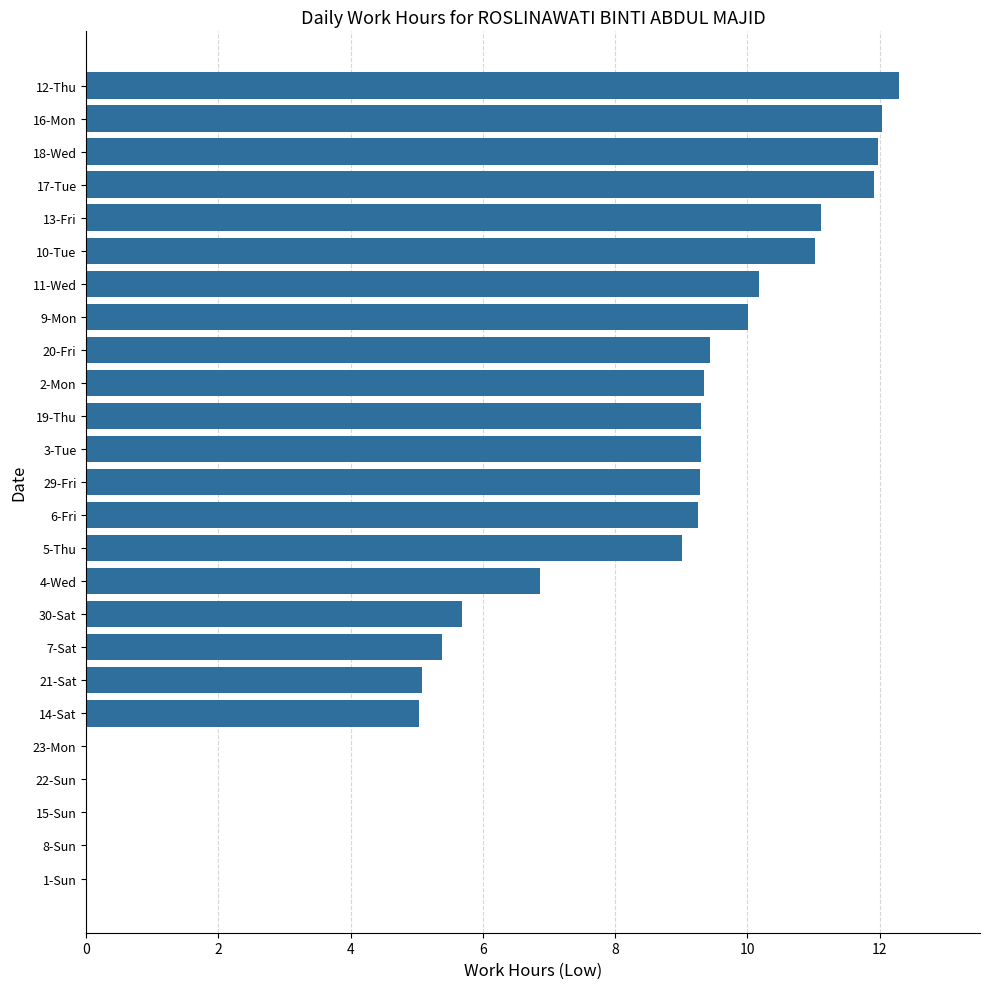

What is the change in value from 1-Sun to 9-Mon?

+10.0